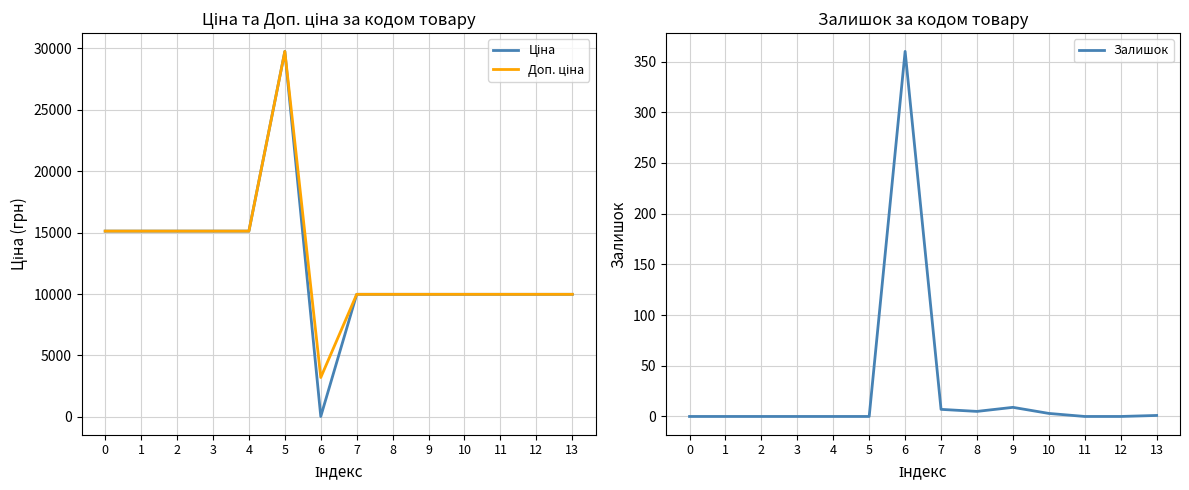

True or false: Ціна has a value of 4711.3 at 9.

False